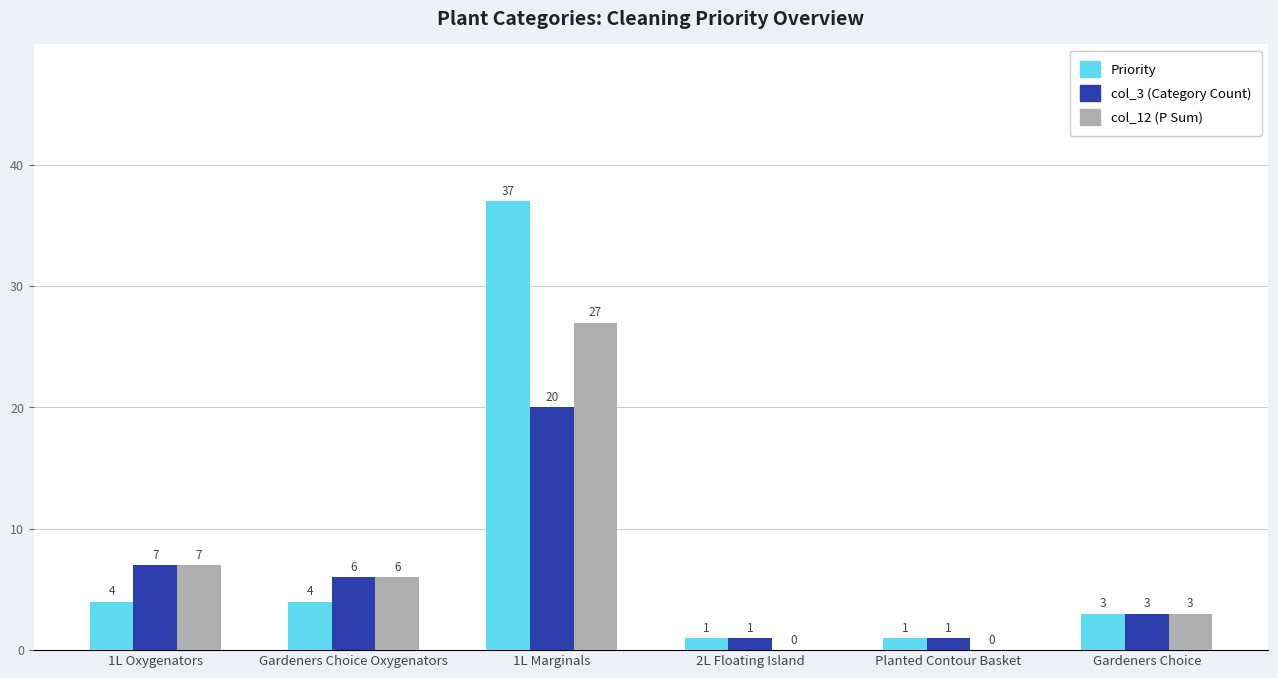

Where is col_3 (Category Count) nearest to the value 10?

1L Oxygenators